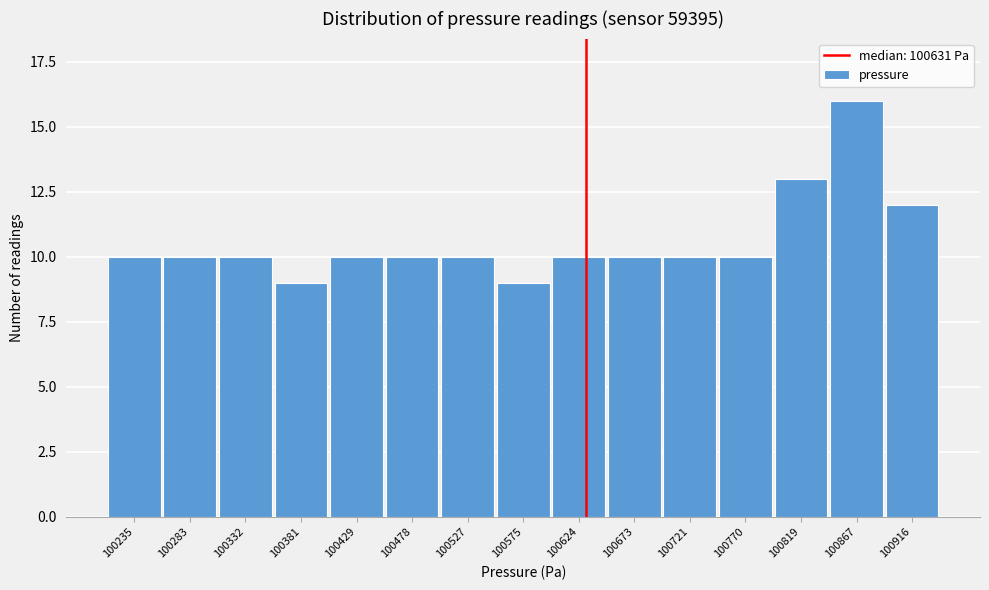

Reading left to right, extract all data points from this chart.

10	10	10	9	10	10	10	9	10	10	10	10	13	16	12